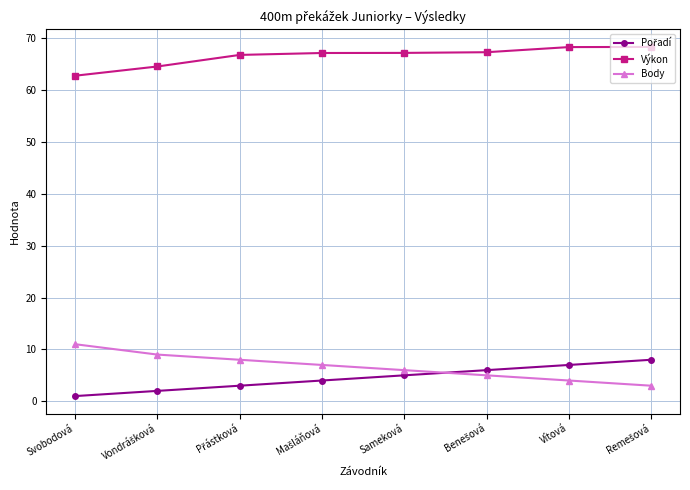

What is the spread (max minus min) of values at Vítová?

64.3